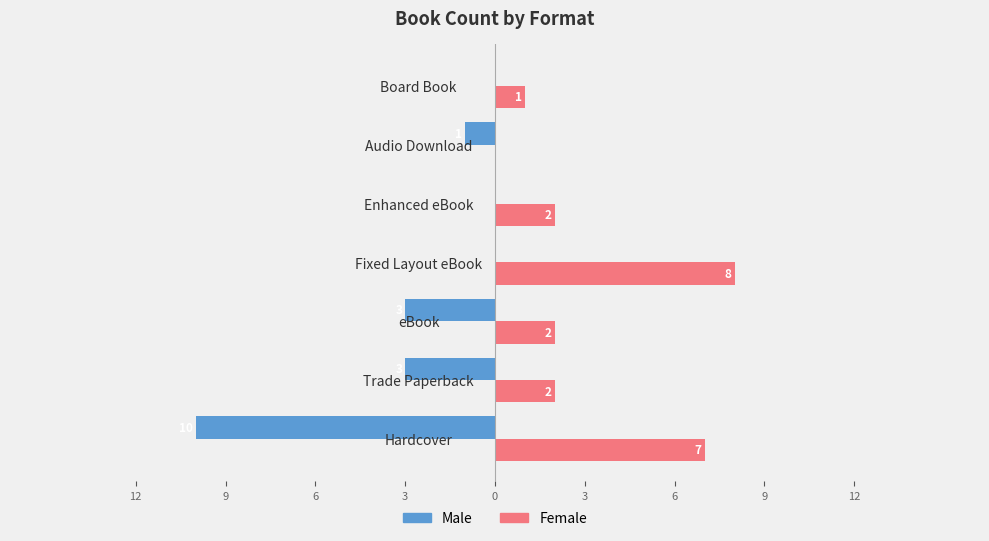

At how many categories does at least one series exceed 6?

2